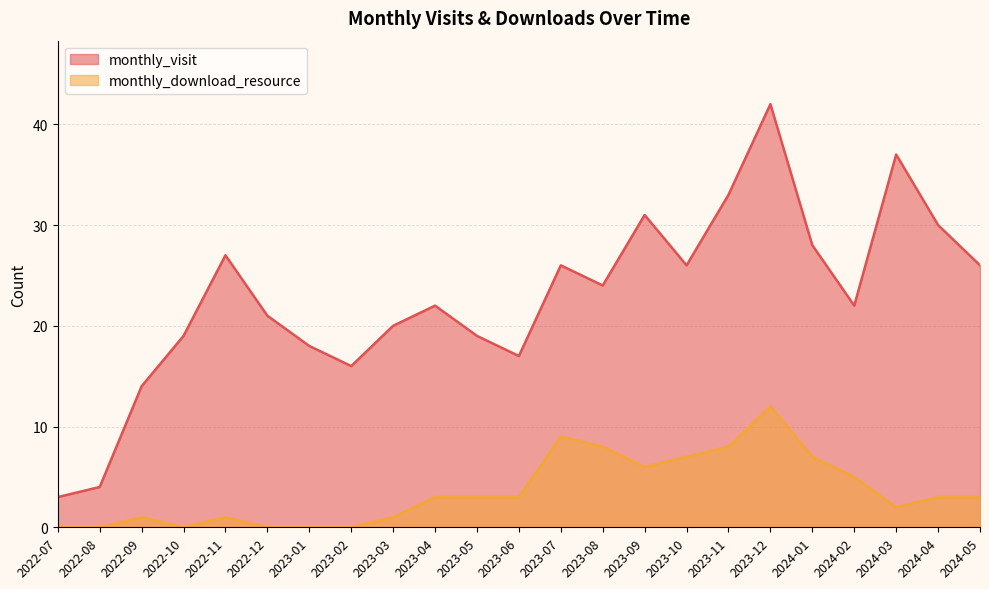

At which category is the sum across all series the highest?

2023-12